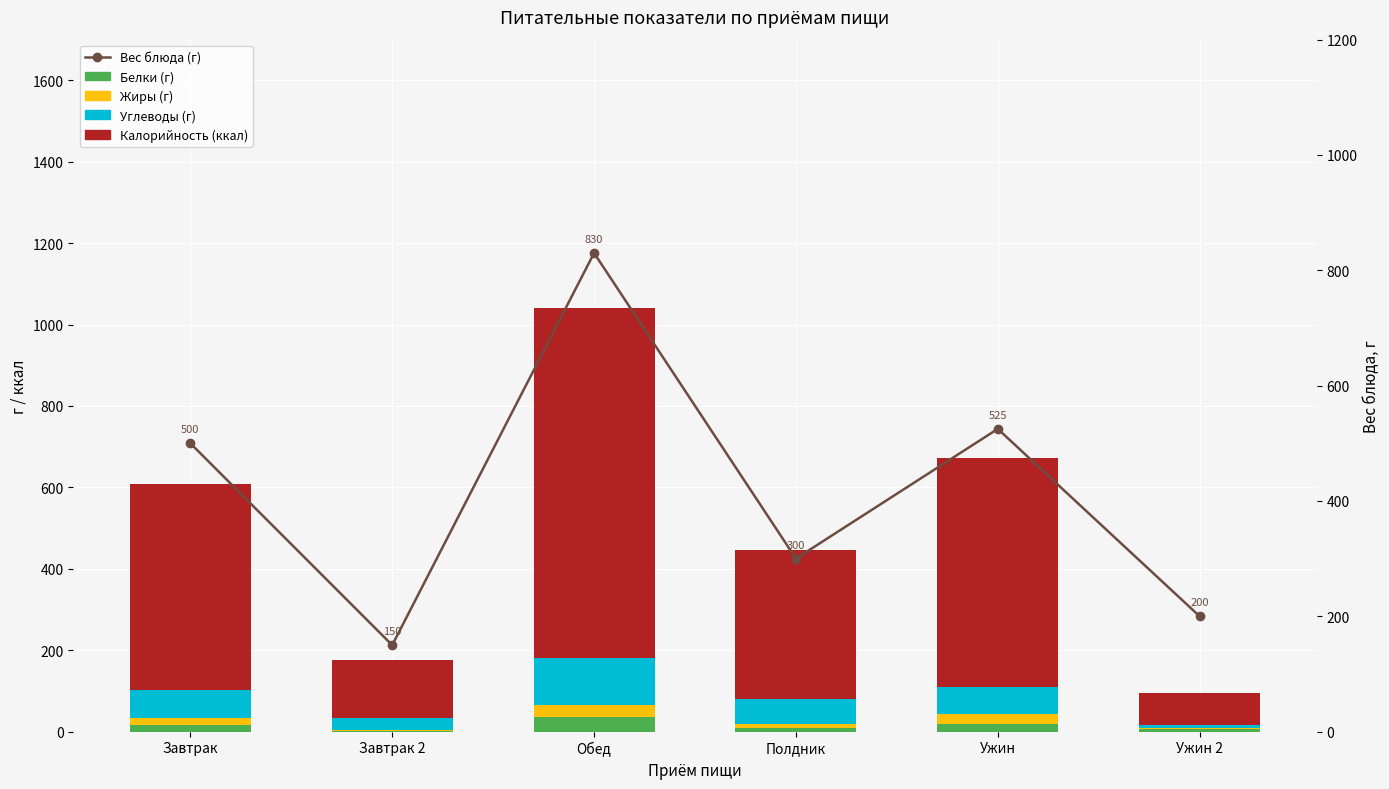

What position from the left is Завтрак 2?

2